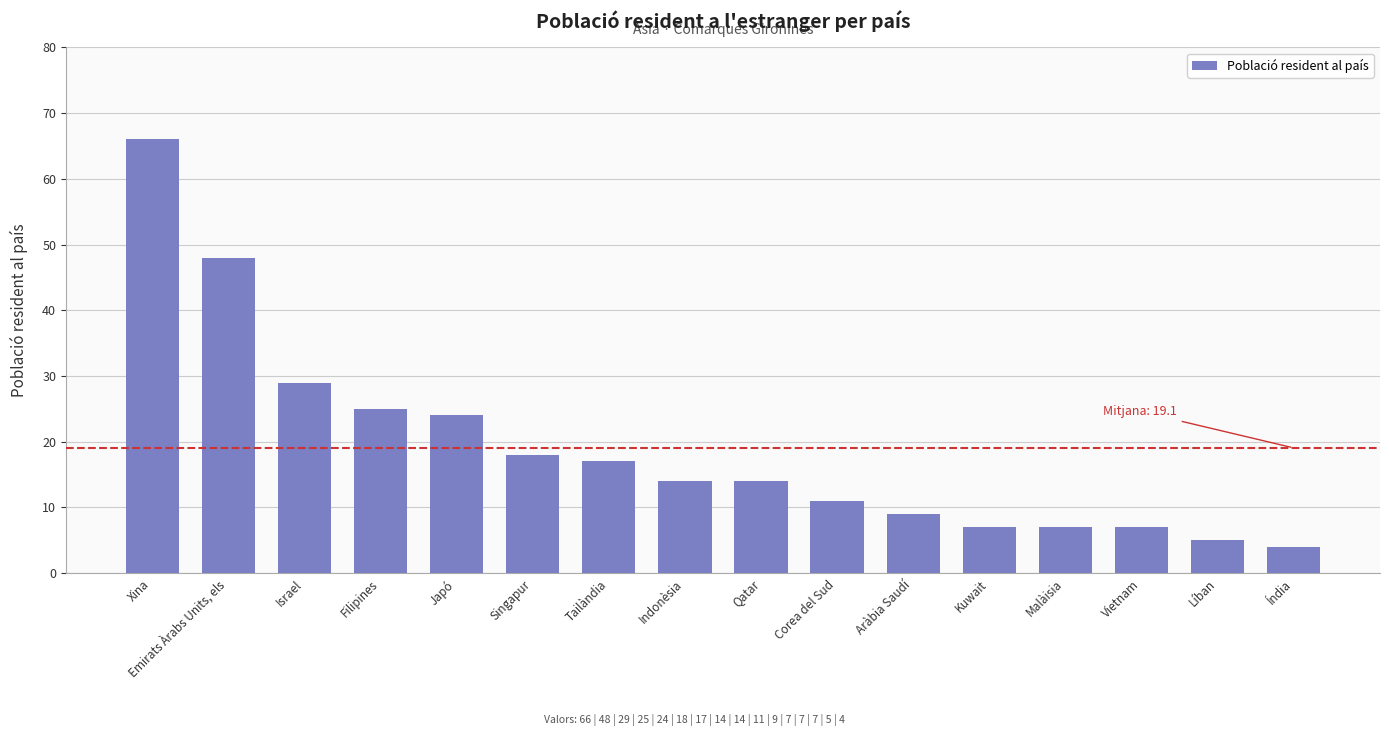

What is the difference between the second highest and minimum values?

44